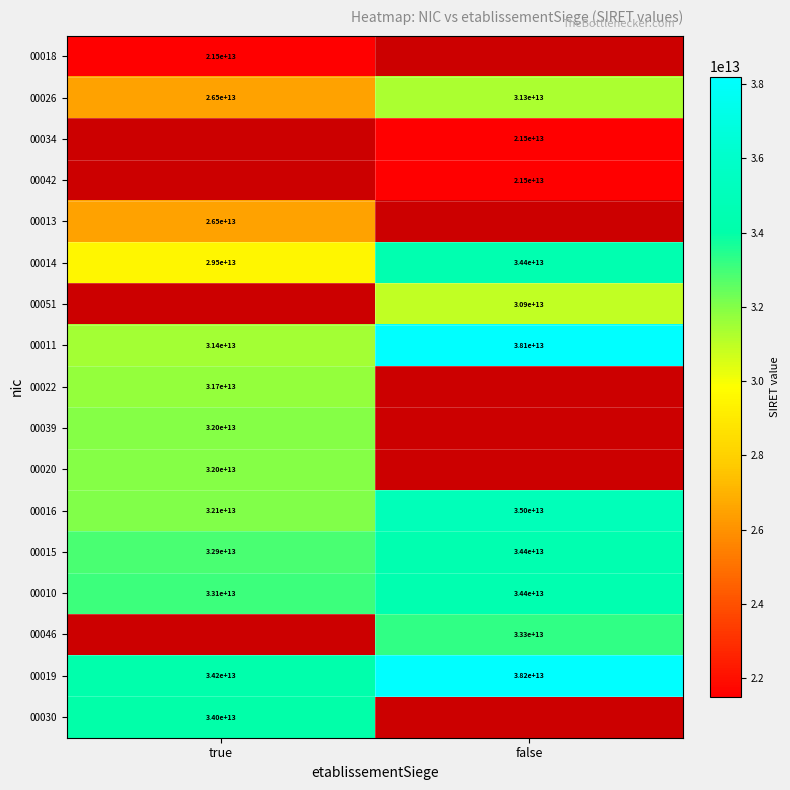

List the labels in order of 00015 value, largest first.

false, true